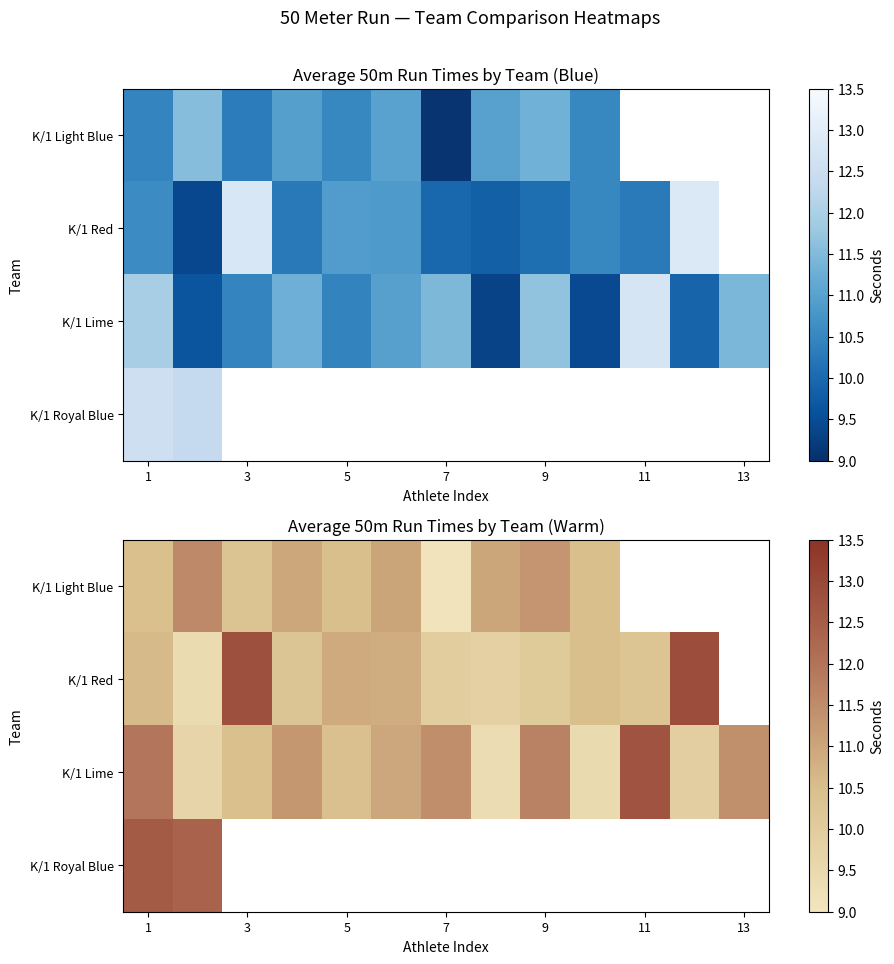

List the series in order of their peak value, lowest first.

K/1 Light Blue, K/1 Royal Blue, K/1 Lime, K/1 Red